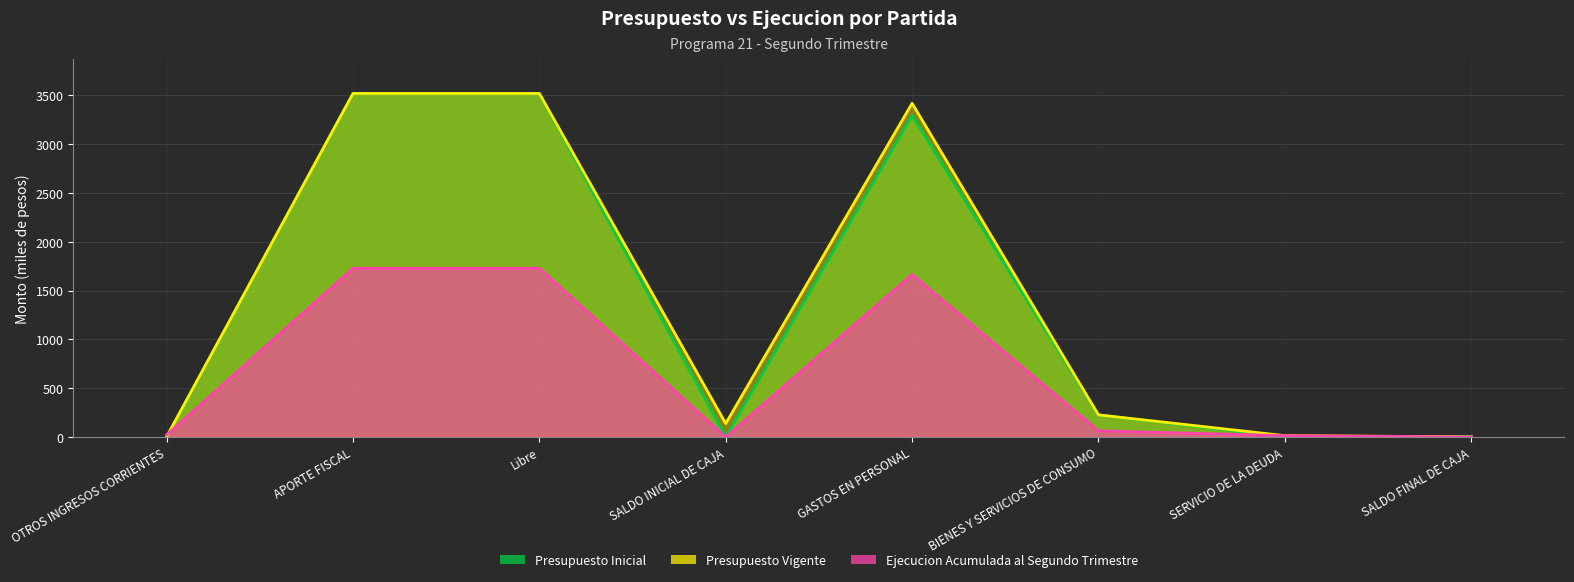

What is the sum of the Ejecucion Acumulada al Segundo Trimestre values at SERVICIO DE LA DEUDA and GASTOS EN PERSONAL?

1678.9